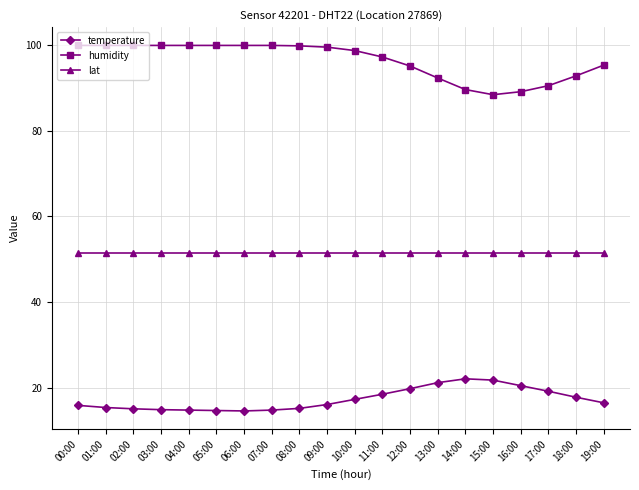

What is the label of the 11th point from the right?

09:00